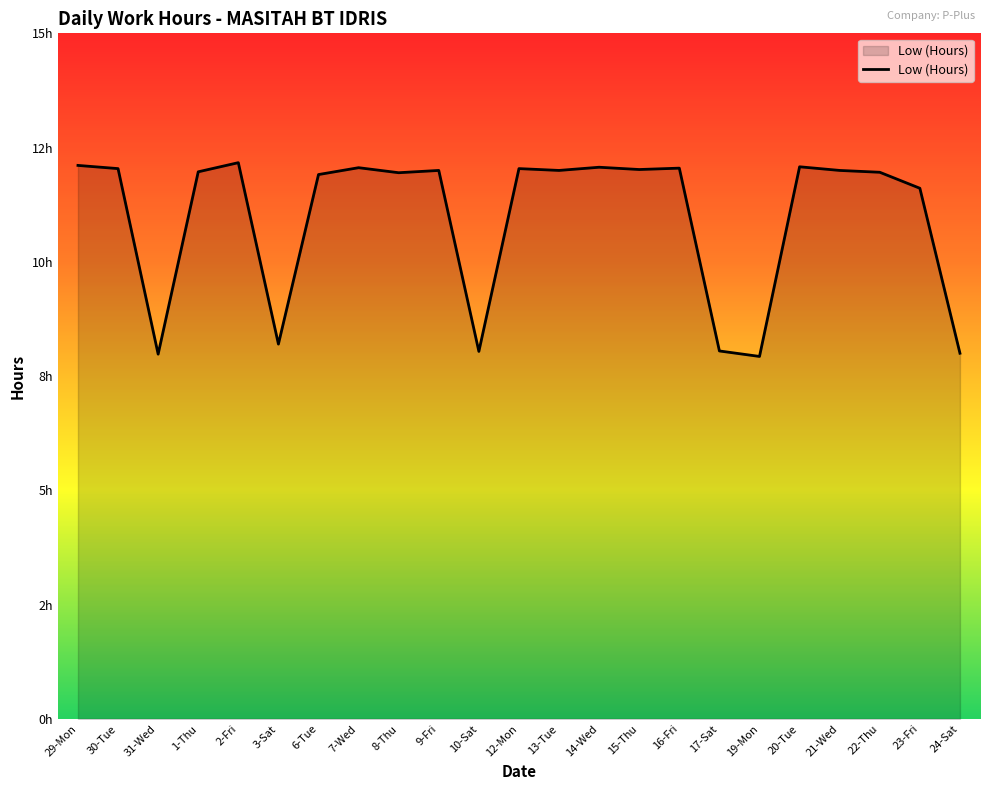

Approximately how many times larger is the value at 19-Mon compared to 20-Tue?

0.7